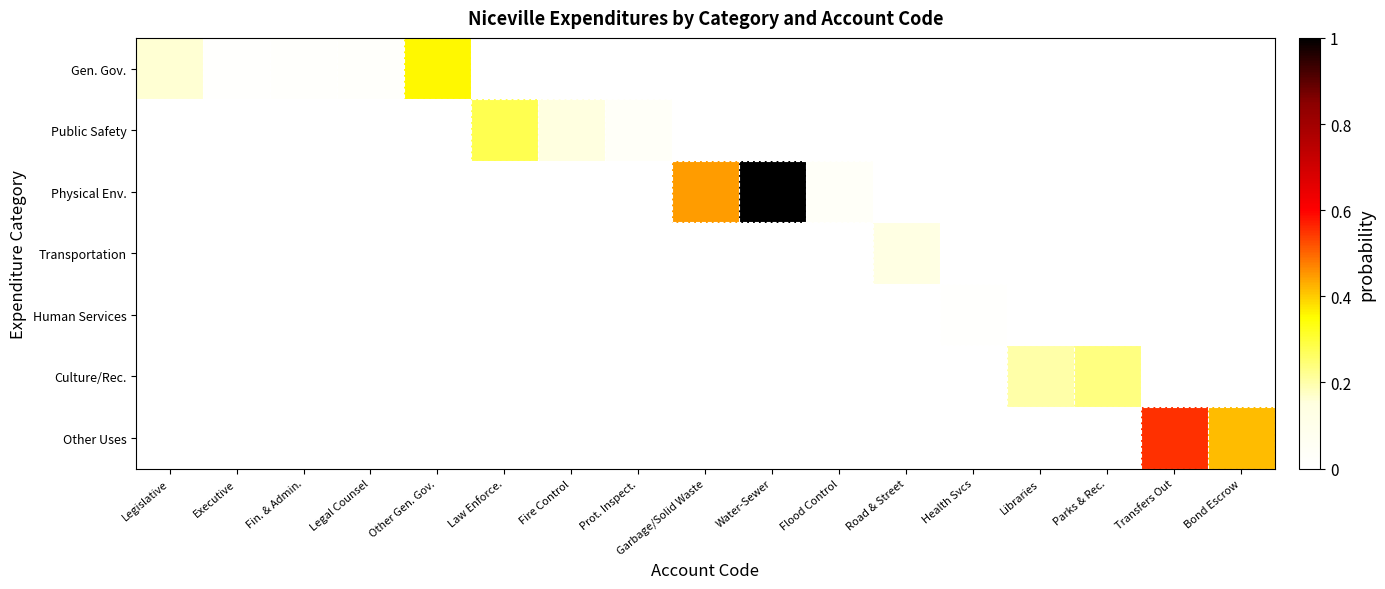

Reading left to right, transcribe all the data shown in this chart.

Gen. Gov.: Legislative=0.2	Executive=0.0	Fin. & Admin.=0.0	Legal Counsel=0.0	Other Gen. Gov.=0.4	Law Enforce.=0.0	Fire Control=0.0	Prot. Inspect.=0.0	Garbage/Solid Waste=0.0	Water-Sewer=0.0	Flood Control=0.0	Road & Street=0.0	Health Svcs=0.0	Libraries=0.0	Parks & Rec.=0.0	Transfers Out=0.0	Bond Escrow=0.0
Public Safety: Legislative=0.0	Executive=0.0	Fin. & Admin.=0.0	Legal Counsel=0.0	Other Gen. Gov.=0.0	Law Enforce.=0.3	Fire Control=0.2	Prot. Inspect.=0.0	Garbage/Solid Waste=0.0	Water-Sewer=0.0	Flood Control=0.0	Road & Street=0.0	Health Svcs=0.0	Libraries=0.0	Parks & Rec.=0.0	Transfers Out=0.0	Bond Escrow=0.0
Physical Env.: Legislative=0.0	Executive=0.0	Fin. & Admin.=0.0	Legal Counsel=0.0	Other Gen. Gov.=0.0	Law Enforce.=0.0	Fire Control=0.0	Prot. Inspect.=0.0	Garbage/Solid Waste=0.4	Water-Sewer=1.0	Flood Control=0.0	Road & Street=0.0	Health Svcs=0.0	Libraries=0.0	Parks & Rec.=0.0	Transfers Out=0.0	Bond Escrow=0.0
Transportation: Legislative=0.0	Executive=0.0	Fin. & Admin.=0.0	Legal Counsel=0.0	Other Gen. Gov.=0.0	Law Enforce.=0.0	Fire Control=0.0	Prot. Inspect.=0.0	Garbage/Solid Waste=0.0	Water-Sewer=0.0	Flood Control=0.0	Road & Street=0.1	Health Svcs=0.0	Libraries=0.0	Parks & Rec.=0.0	Transfers Out=0.0	Bond Escrow=0.0
Human Services: Legislative=0.0	Executive=0.0	Fin. & Admin.=0.0	Legal Counsel=0.0	Other Gen. Gov.=0.0	Law Enforce.=0.0	Fire Control=0.0	Prot. Inspect.=0.0	Garbage/Solid Waste=0.0	Water-Sewer=0.0	Flood Control=0.0	Road & Street=0.0	Health Svcs=0.0	Libraries=0.0	Parks & Rec.=0.0	Transfers Out=0.0	Bond Escrow=0.0
Culture/Rec.: Legislative=0.0	Executive=0.0	Fin. & Admin.=0.0	Legal Counsel=0.0	Other Gen. Gov.=0.0	Law Enforce.=0.0	Fire Control=0.0	Prot. Inspect.=0.0	Garbage/Solid Waste=0.0	Water-Sewer=0.0	Flood Control=0.0	Road & Street=0.0	Health Svcs=0.0	Libraries=0.2	Parks & Rec.=0.2	Transfers Out=0.0	Bond Escrow=0.0
Other Uses: Legislative=0.0	Executive=0.0	Fin. & Admin.=0.0	Legal Counsel=0.0	Other Gen. Gov.=0.0	Law Enforce.=0.0	Fire Control=0.0	Prot. Inspect.=0.0	Garbage/Solid Waste=0.0	Water-Sewer=0.0	Flood Control=0.0	Road & Street=0.0	Health Svcs=0.0	Libraries=0.0	Parks & Rec.=0.0	Transfers Out=0.6	Bond Escrow=0.4